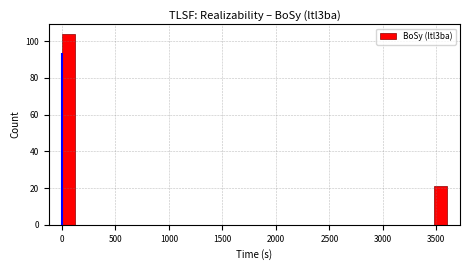

Around what value on the x-axis is the tallest bar? Give the approximate position of its centre, as read against the axis.

50